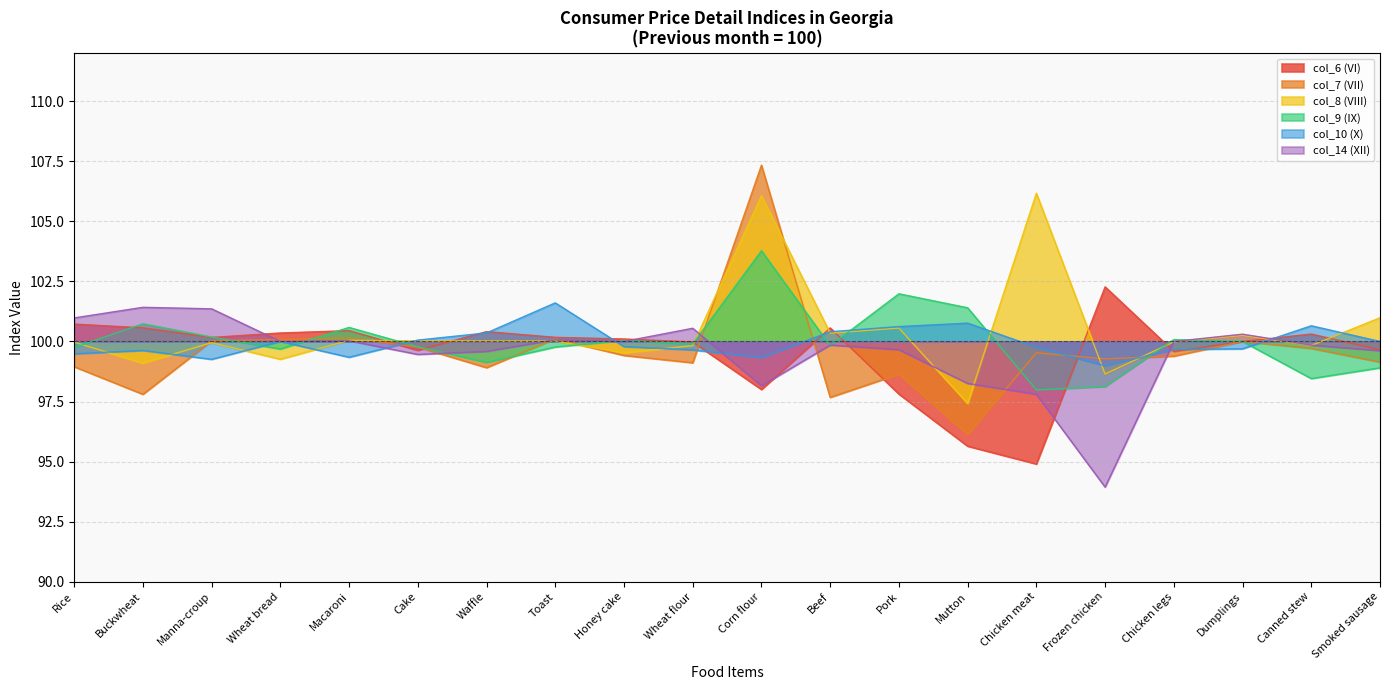

The col_7 (VII) series shows 62.2 at Beef. True or false?

False